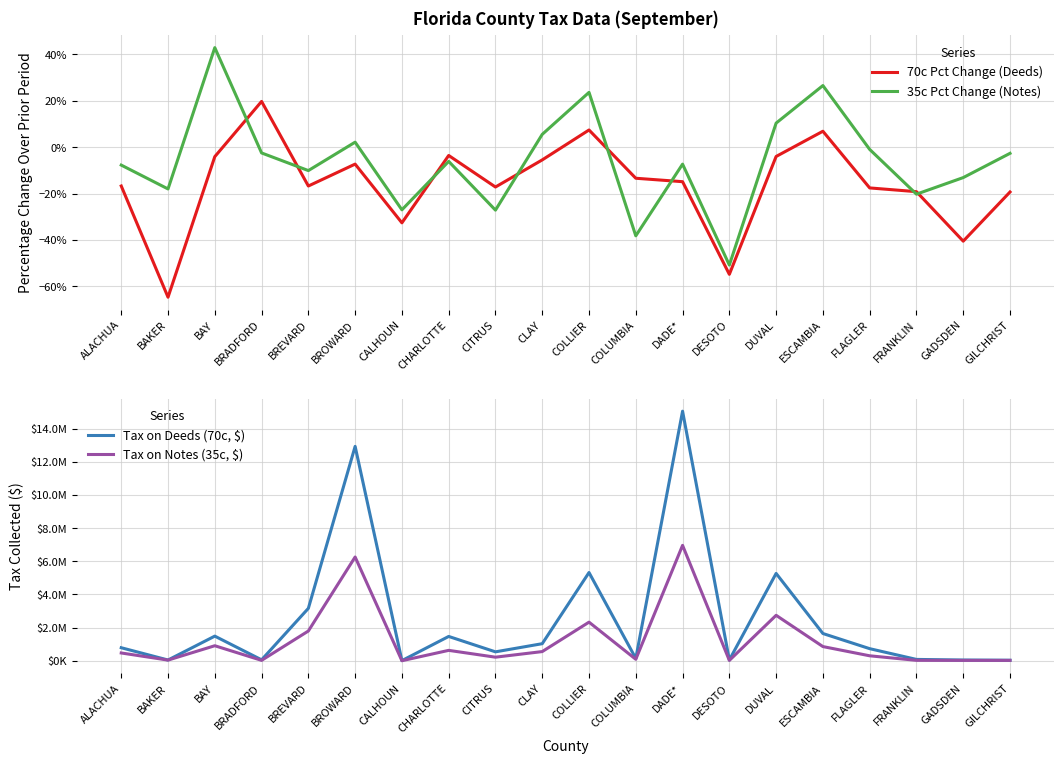

Rank the series at COLLIER from lowest to highest value.

70c Pct Change (Deeds), 35c Pct Change (Notes), Tax on Notes (35c, $), Tax on Deeds (70c, $)